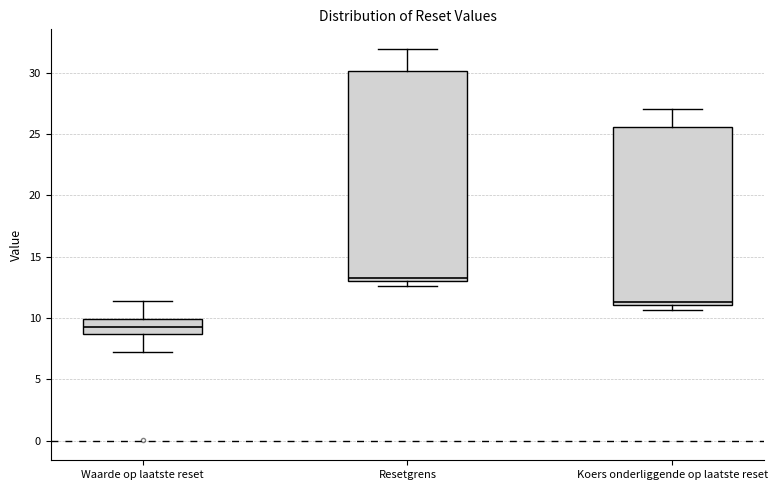

Comparing the boxes themselves (not the whiskers), which one is the tallest?

Resetgrens